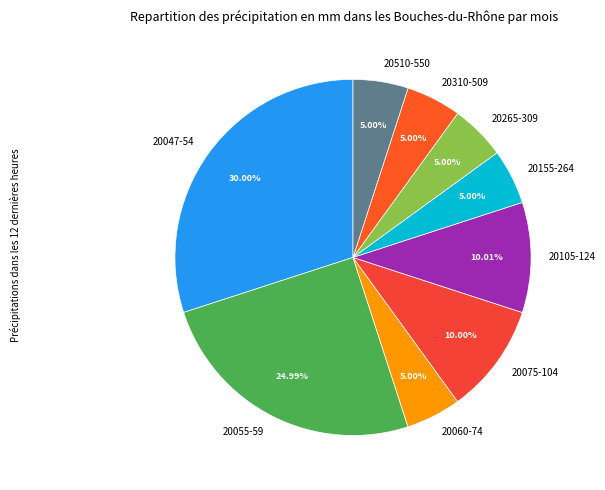

What is the ratio of the value at 20510-550 to the value at 20075-104?

0.5